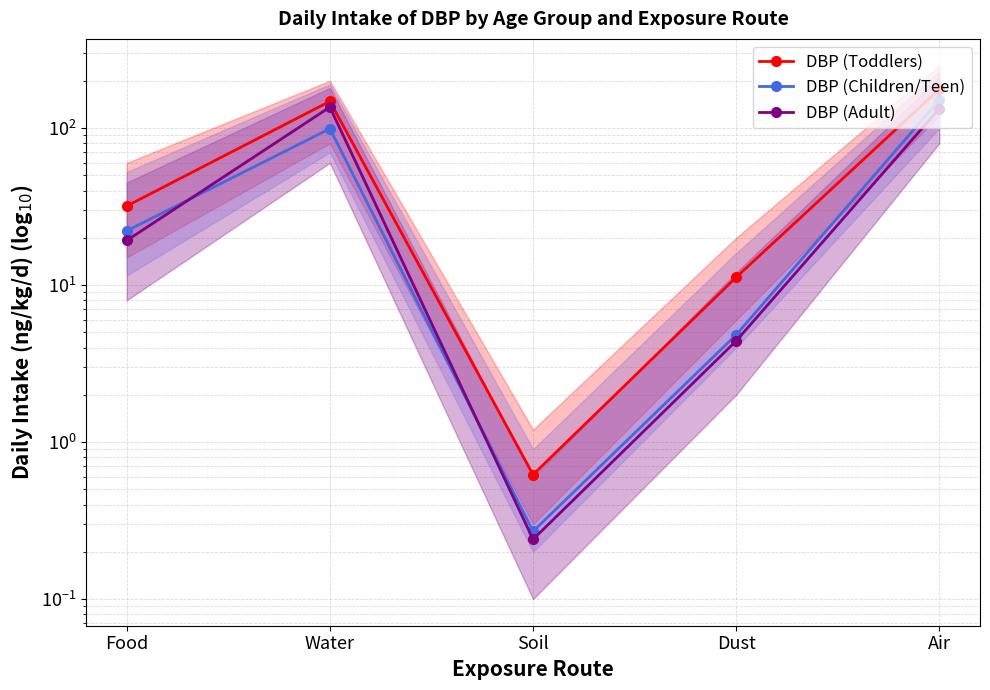

Which series has the largest range (max minus min)?

DBP (Toddlers)